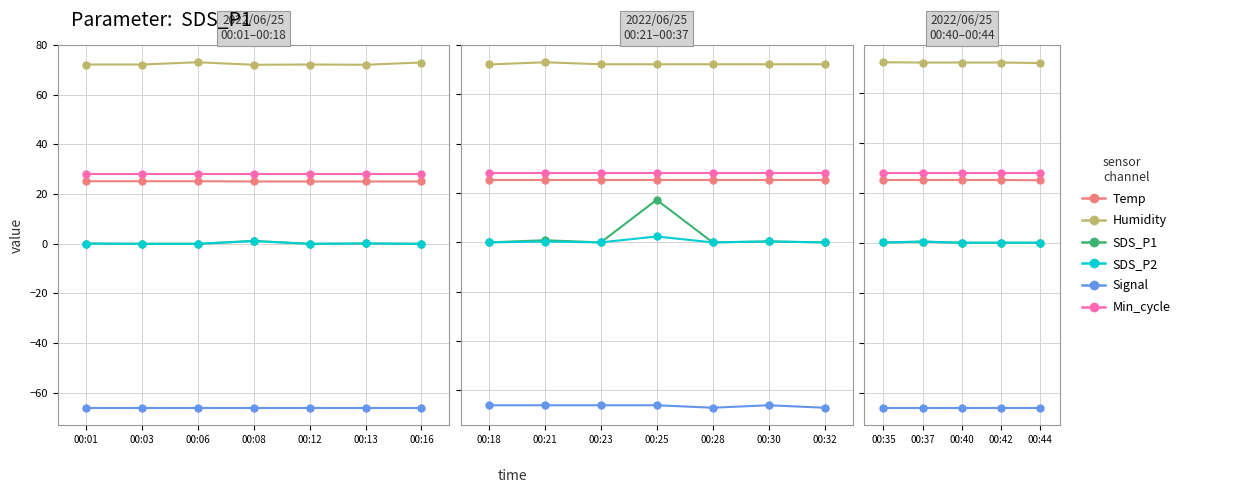

Between 00:37 and 00:44, which is larger?

00:37